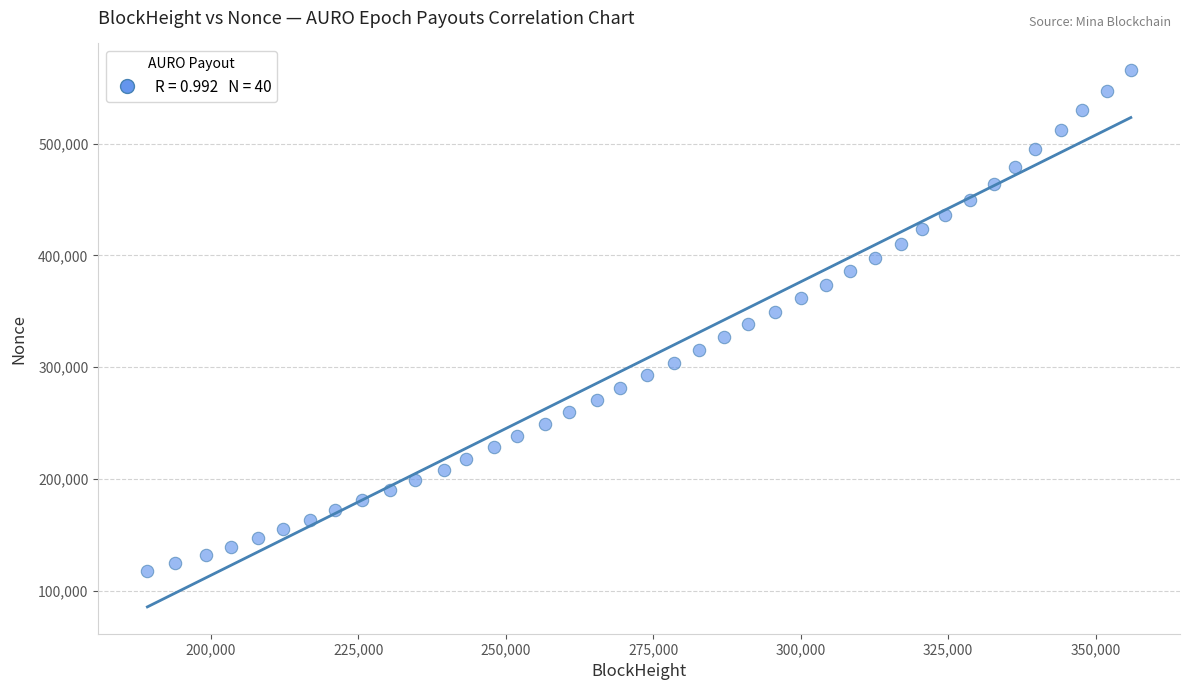

What is the range of X values (max minus min)?

166747